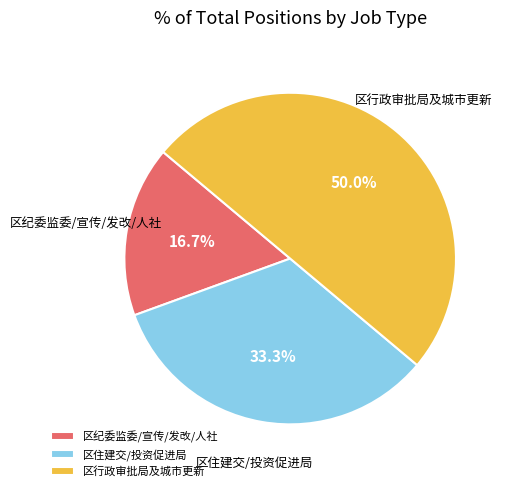

What is the ratio of the value at 区行政审批局及城市更新 to the value at 区住建交/投资促进局?

1.5